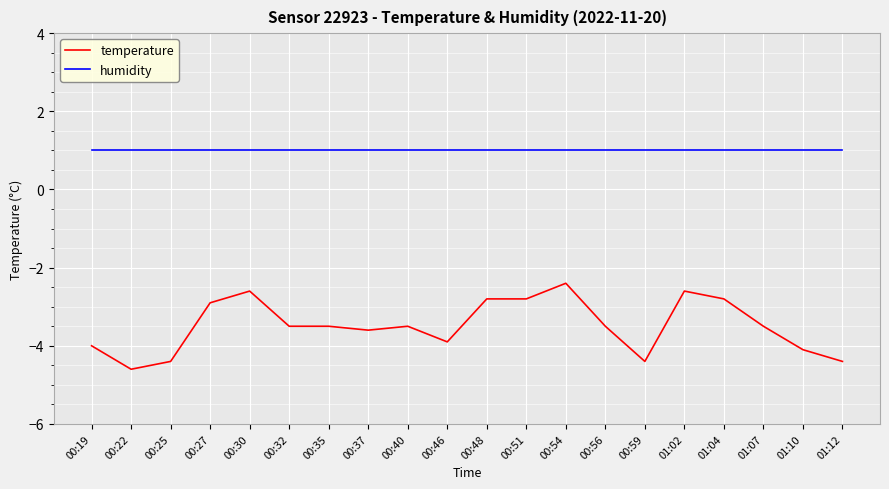

How many distinct data groups are displayed?

2